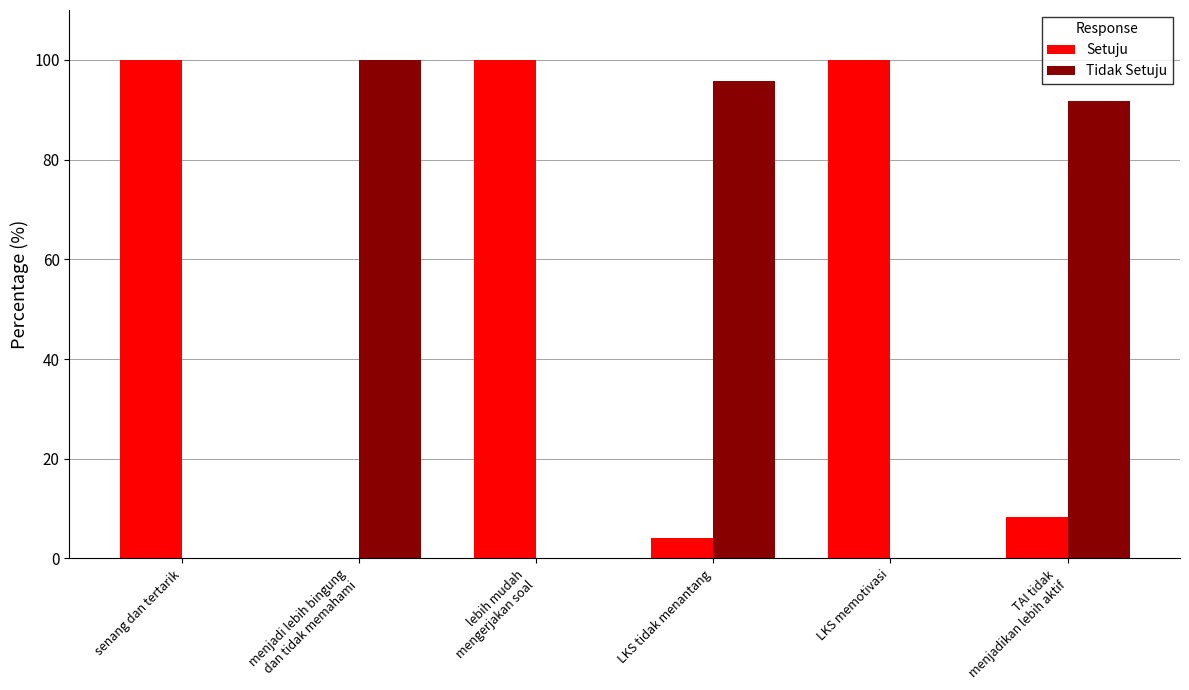

Count the number of categories in the chart.

6